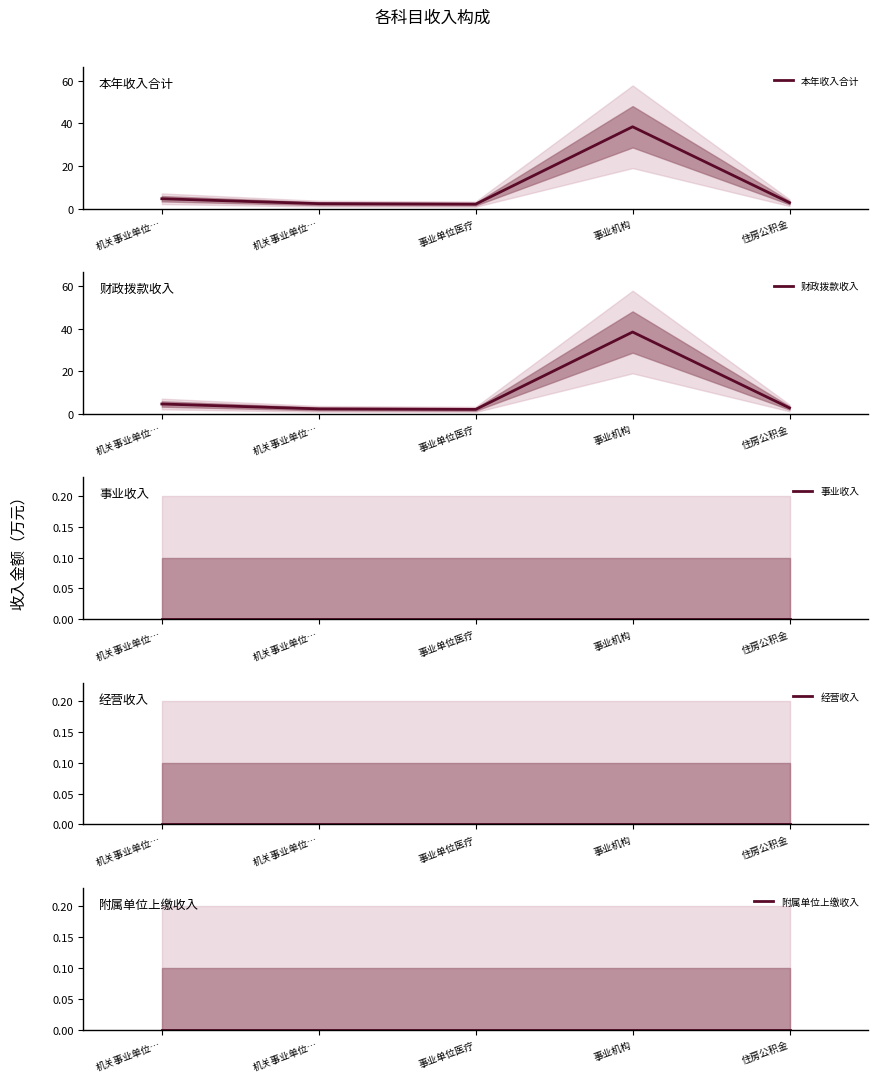

What are all the series names shown in the legend?

本年收入合计, 财政拨款收入, 事业收入, 经营收入, 附属单位上缴收入